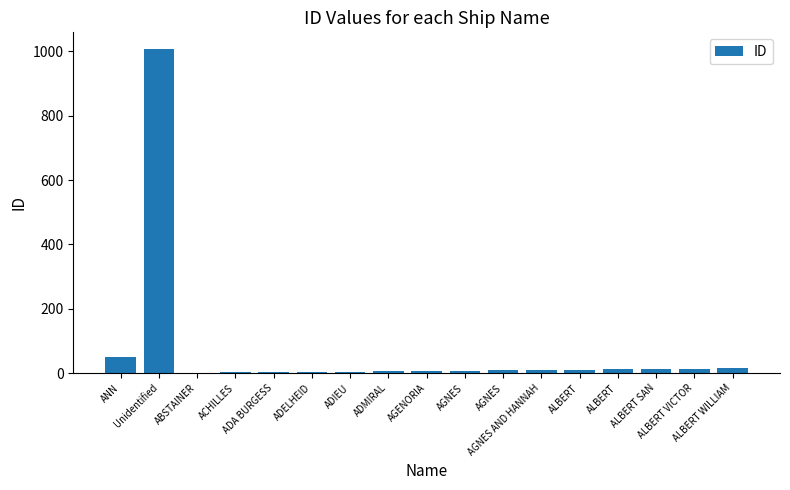

Reading left to right, extract all data points from this chart.

ANN=51	Unidentified=1009	ABSTAINER=1	ACHILLES=2	ADA BURGESS=3	ADELHEID=4	ADIEU=5	ADMIRAL=6	AGENORIA=7	AGNES=8	AGNES=9	AGNES AND HANNAH=10	ALBERT=11	ALBERT=12	ALBERT SAN=13	ALBERT VICTOR=14	ALBERT WILLIAM=15